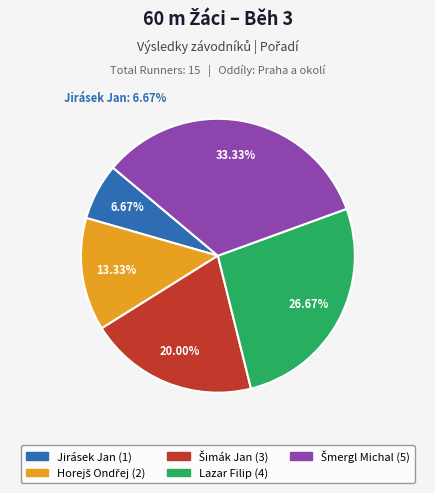

Is the sum of Jirásek Jan and Lazar Filip greater than half?

No